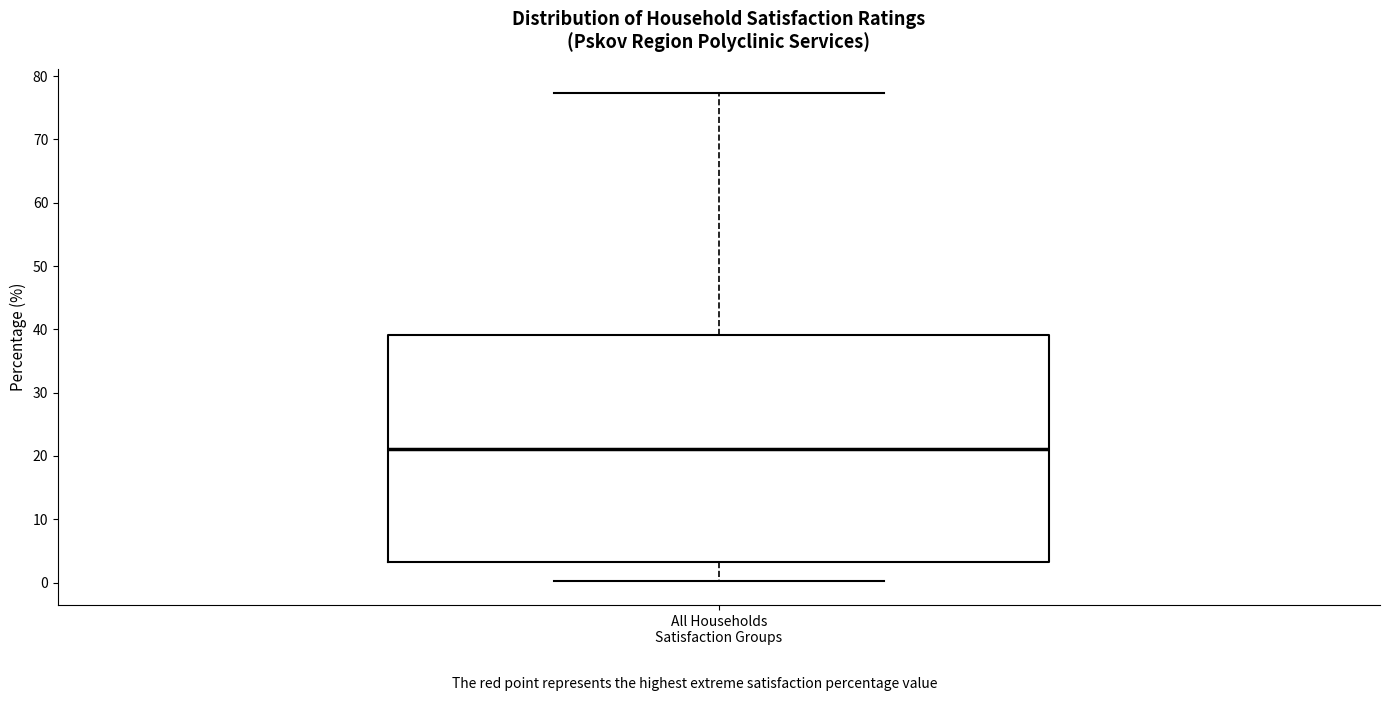

Read this box plot against the y-axis: the position of the median line, the range covered by the box, and the ends of both whiskers. The values are not printed on the chart, so give them approximately, as read against the axis.

median 21, box 3 to 39, whiskers 0 to 77